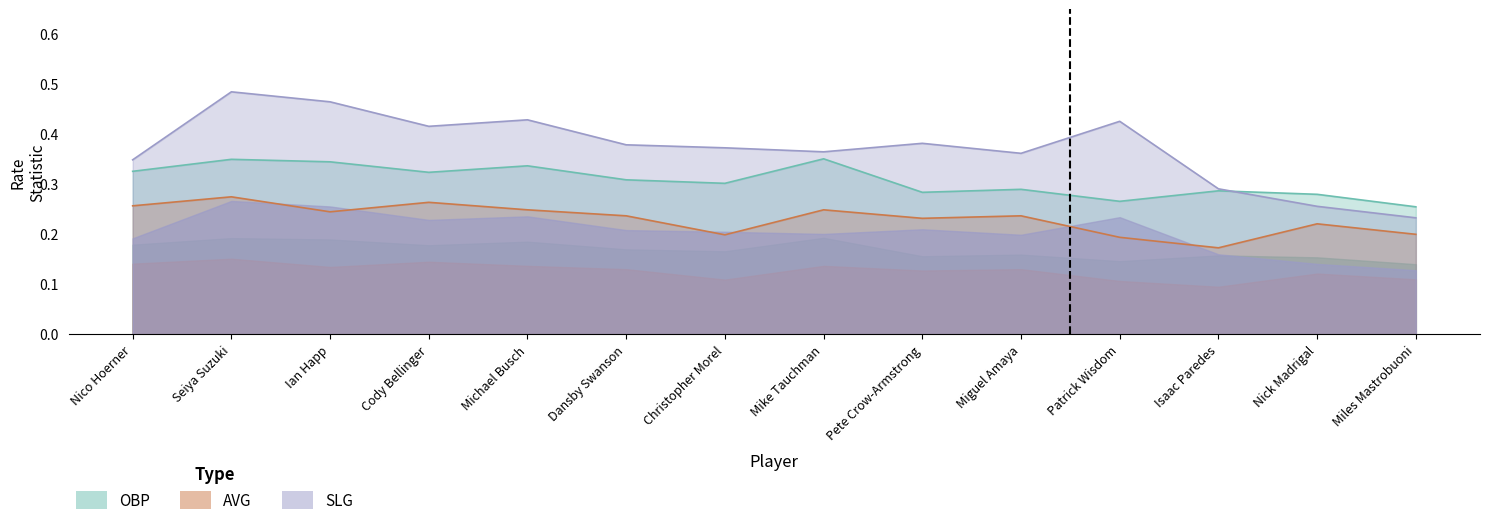

What is the maximum value shown in the chart?

0.5